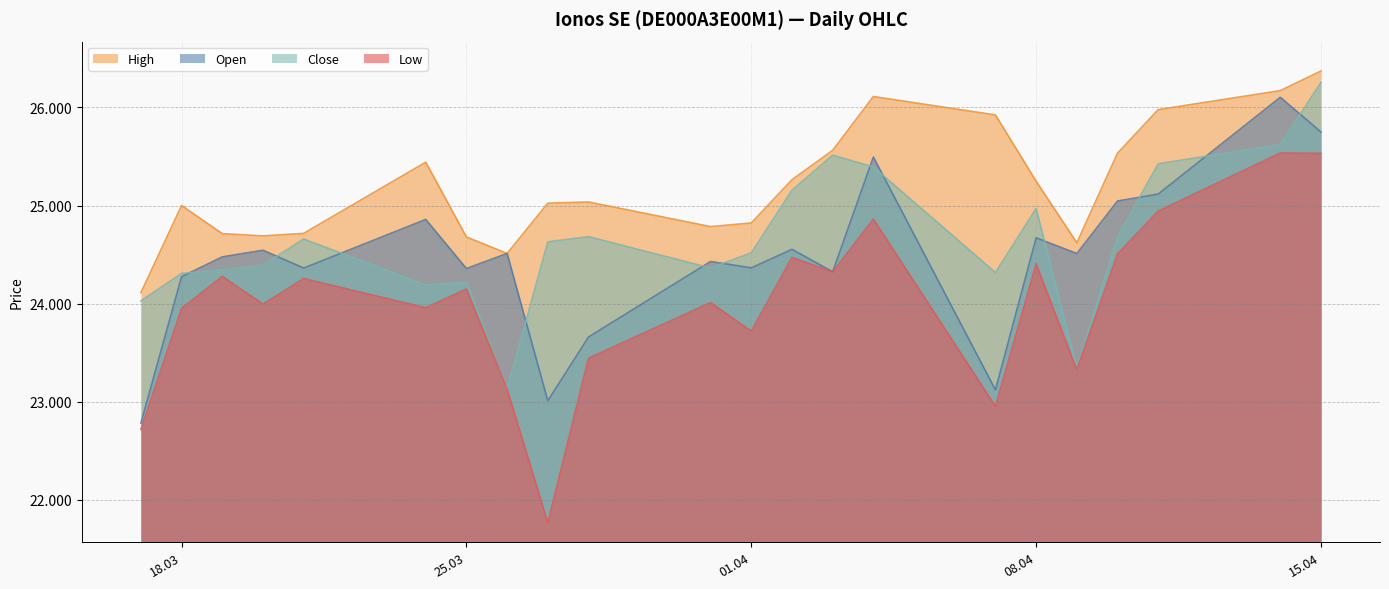

True or false: Close and Open intersect in this chart.

True